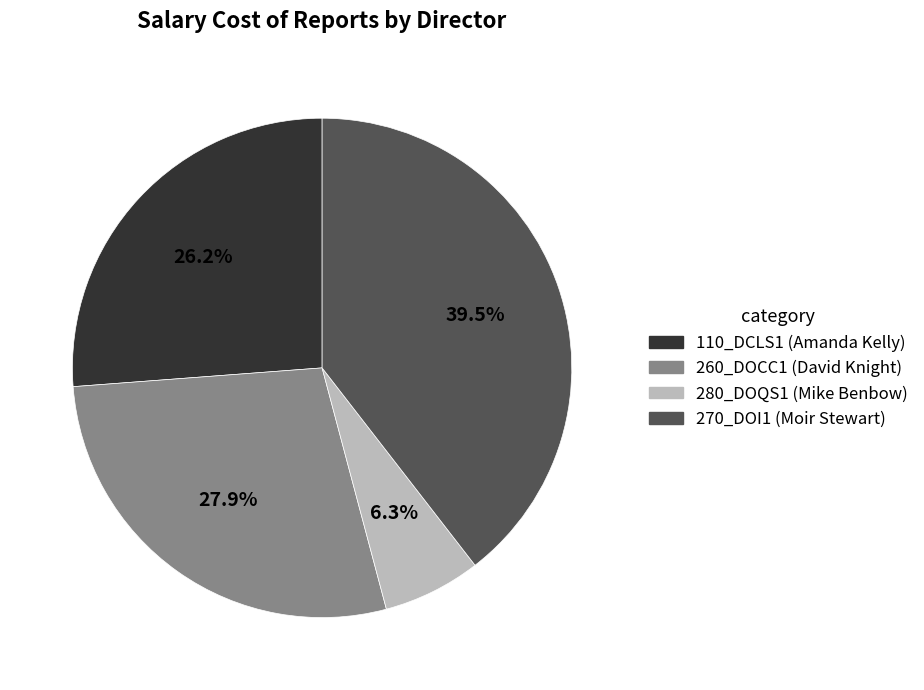

Is 260_DOCC1 (David Knight) the majority of the pie?

No